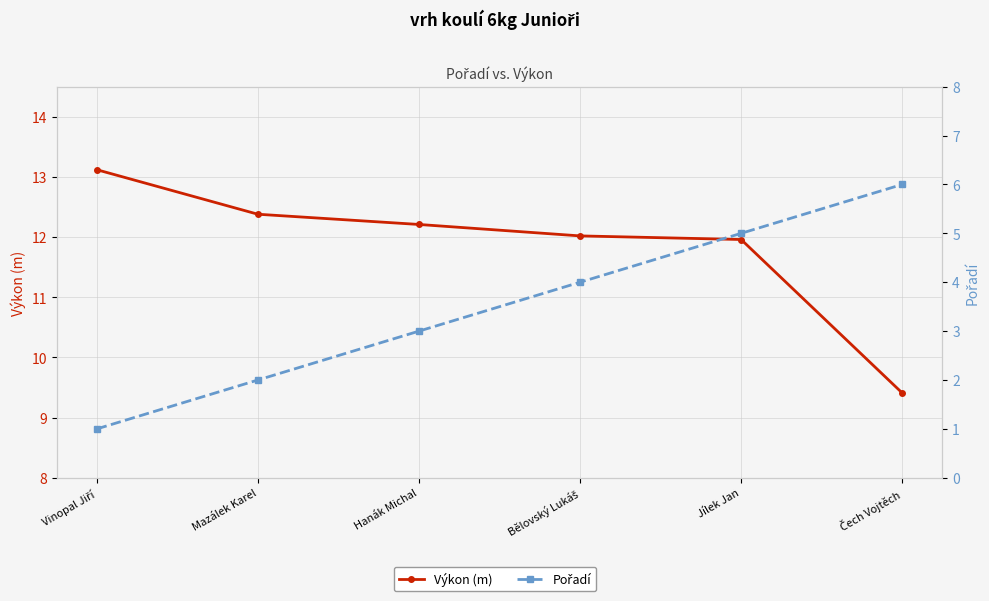

Count the number of categories in the chart.

6